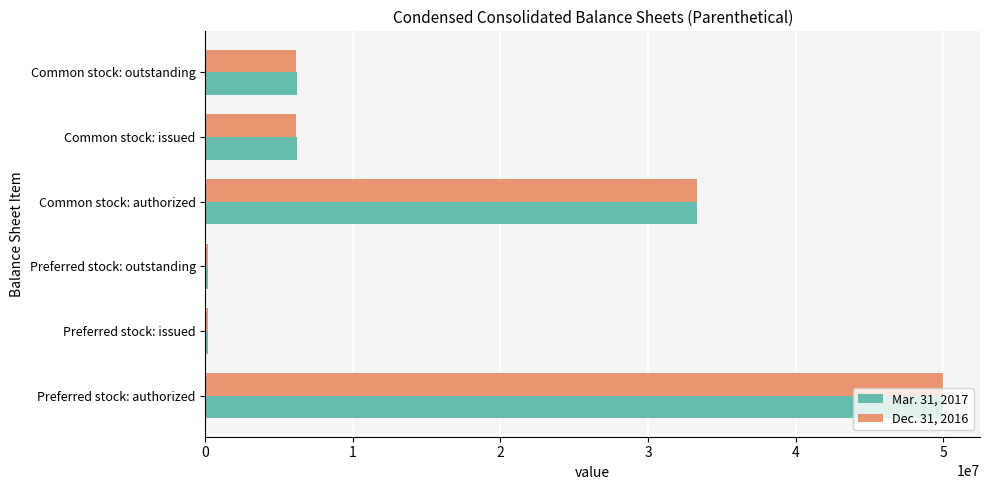

The Mar. 31, 2017 series shows 2649917 at Common stock: issued. True or false?

False